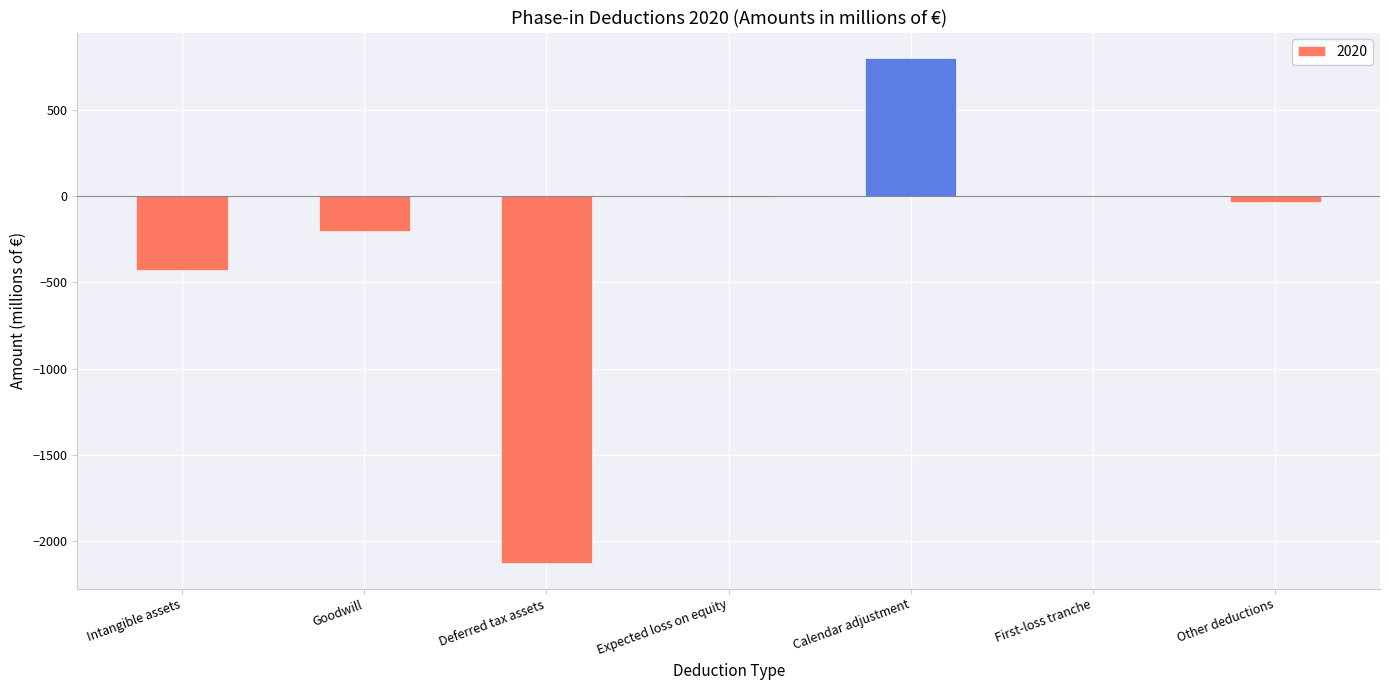

Count the number of data series in this chart.

1